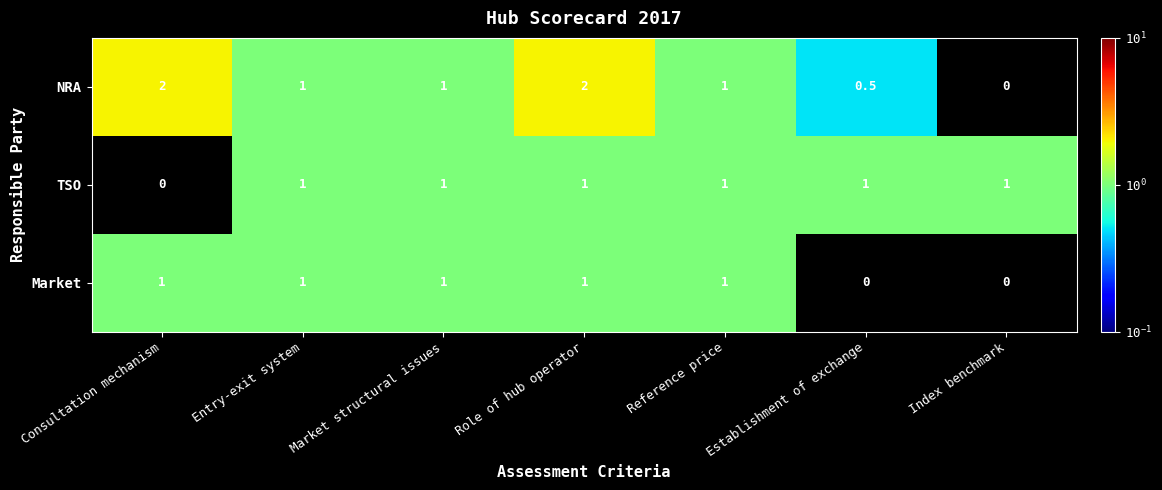

What is the greatest value displayed?

2.0